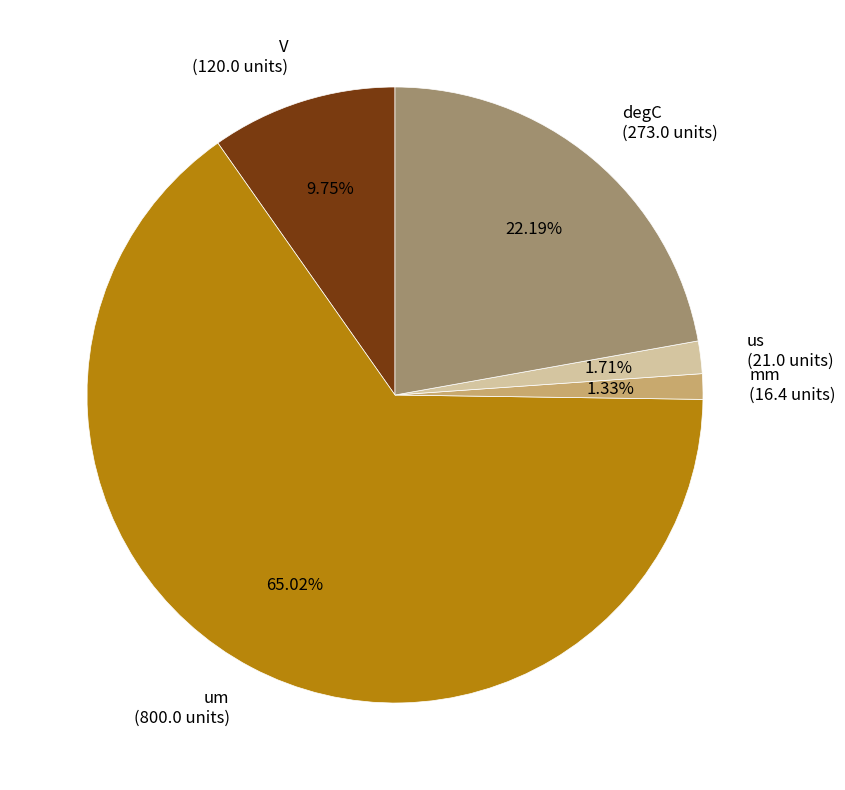

Which slice is the largest?

um